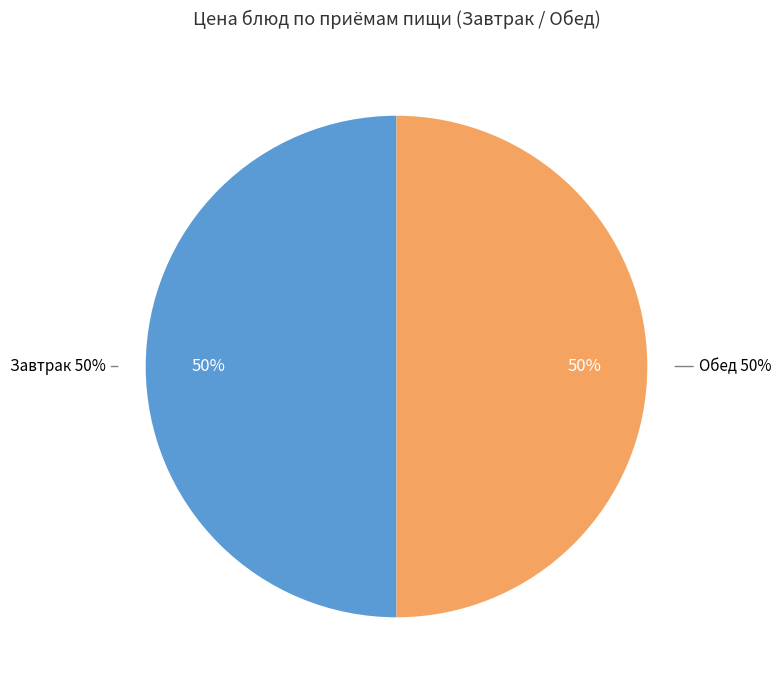

The Пюре картофельное (завтрак) slice represents 4% of the pie. True or false?

False